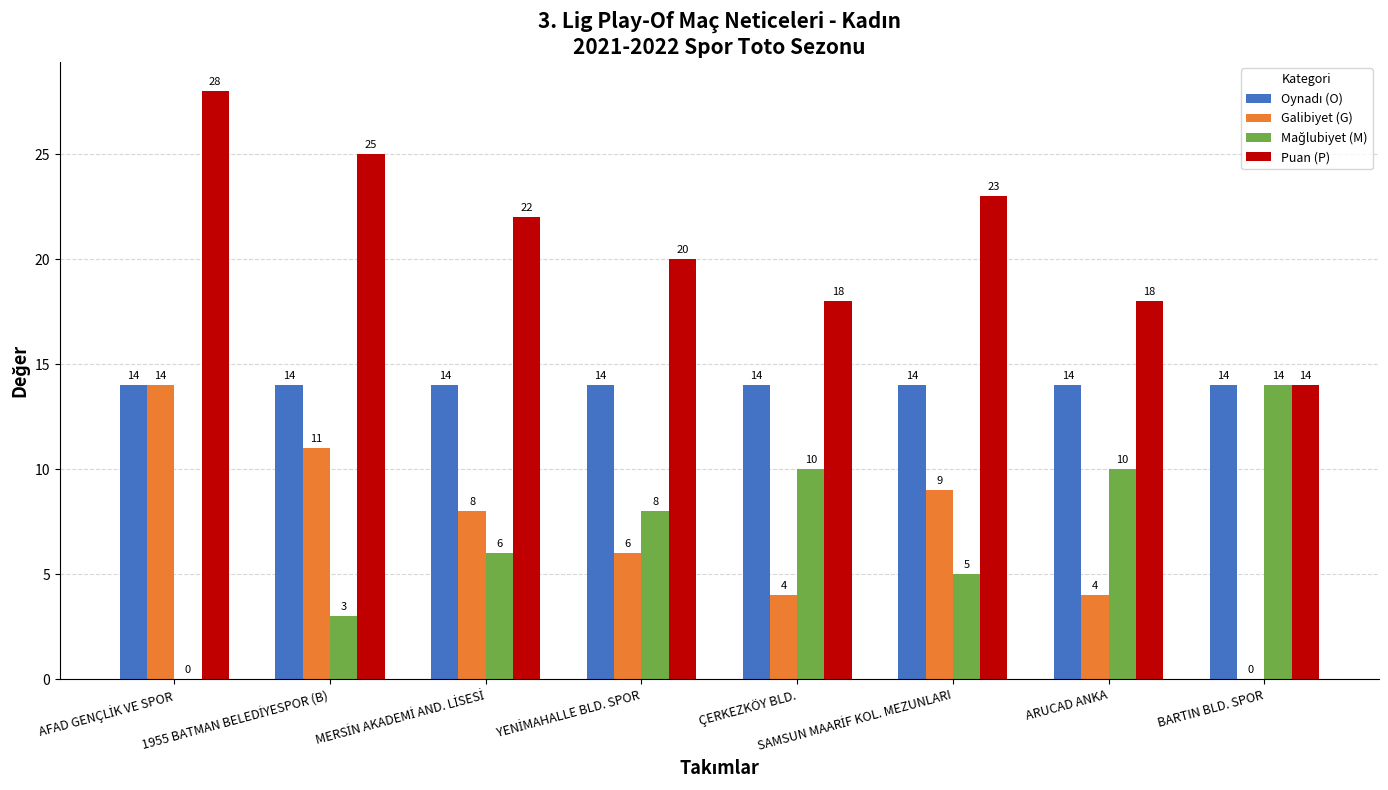

How many series are shown in this chart?

4